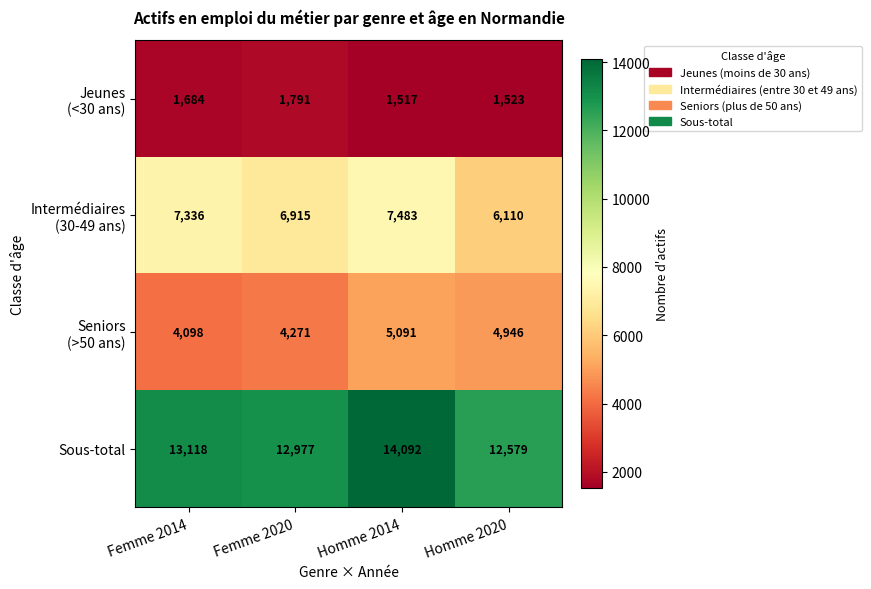

At which category does the chart reach its peak across all series?

Homme 2014